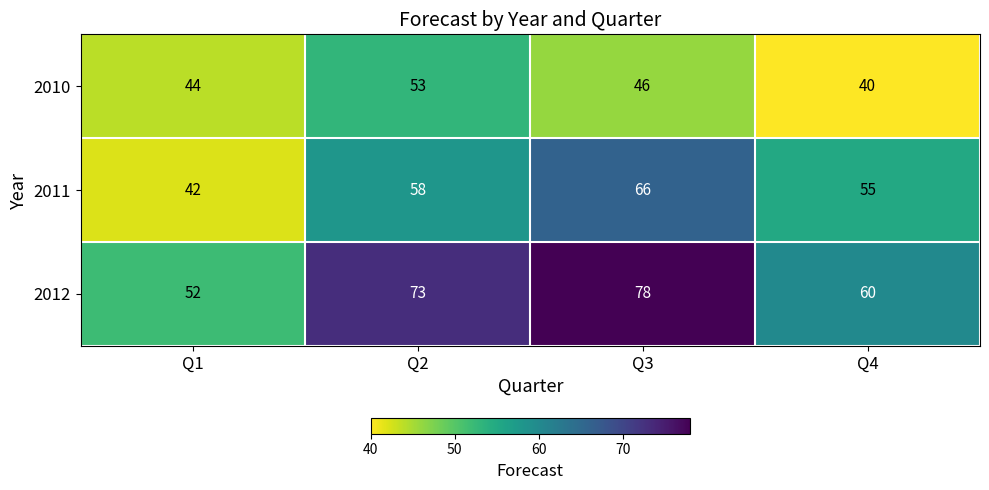

What is the total value across all series at Q2?

184